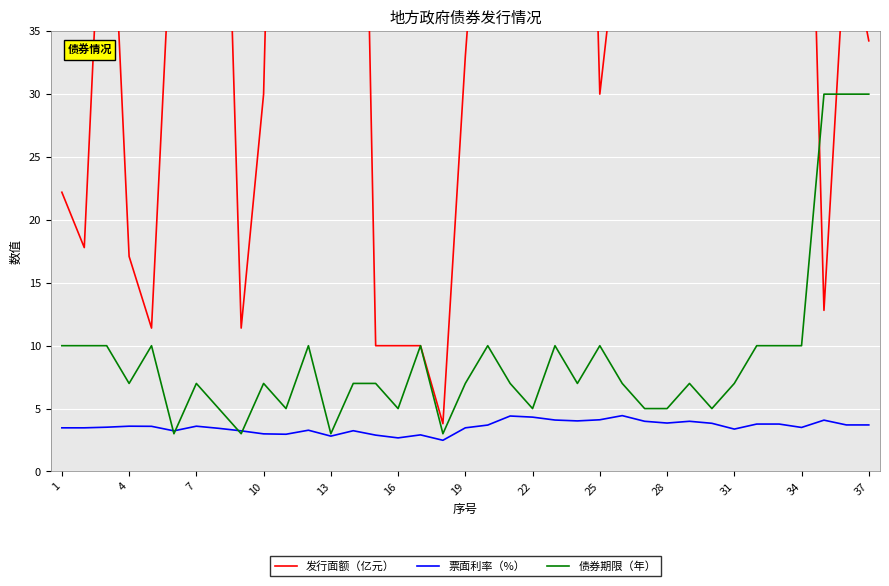

What are all the series names shown in the legend?

发行面额（亿元）, 票面利率（%）, 债券期限（年）